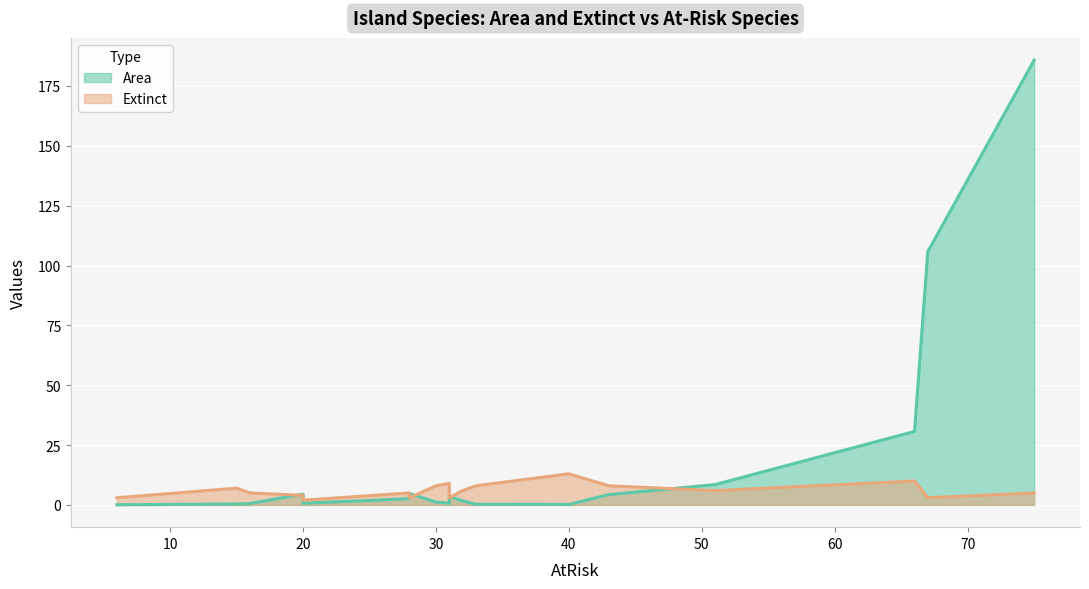

The value of Extinct at Tyni is 7.6. True or false?

False